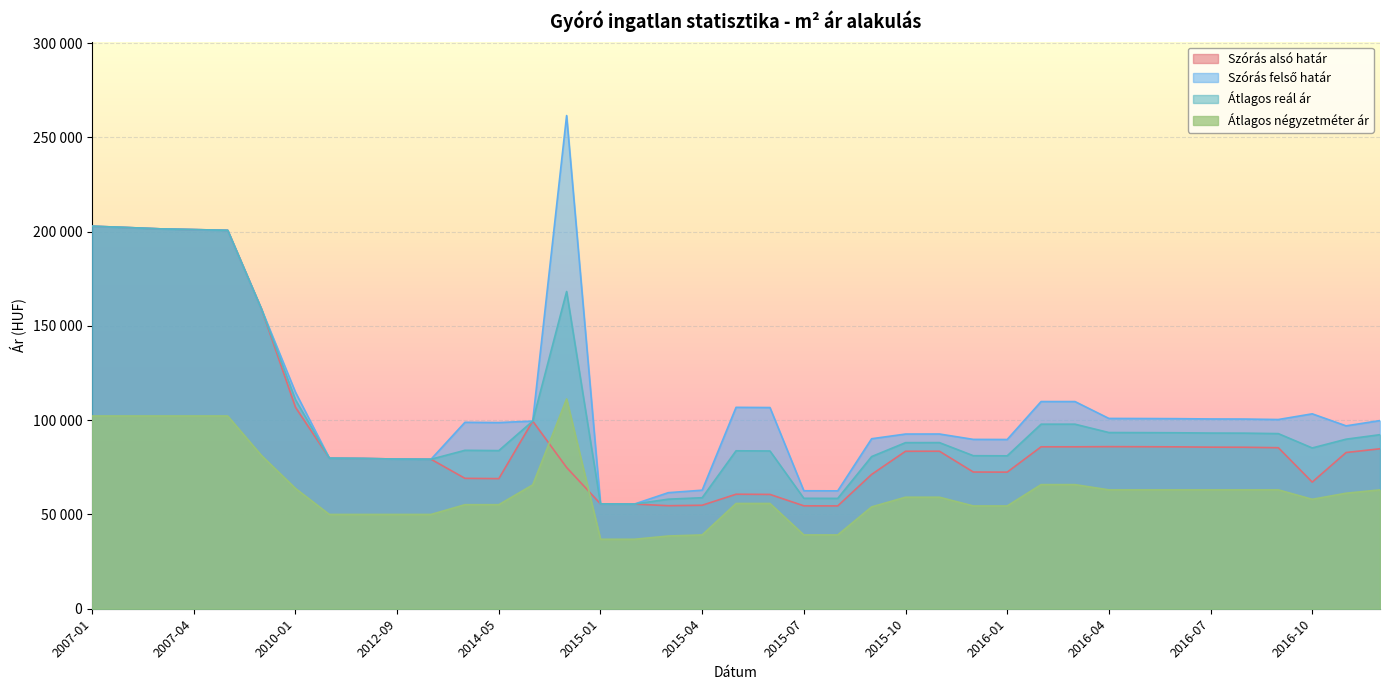

What is the total value across all series at 2015-08?

214710